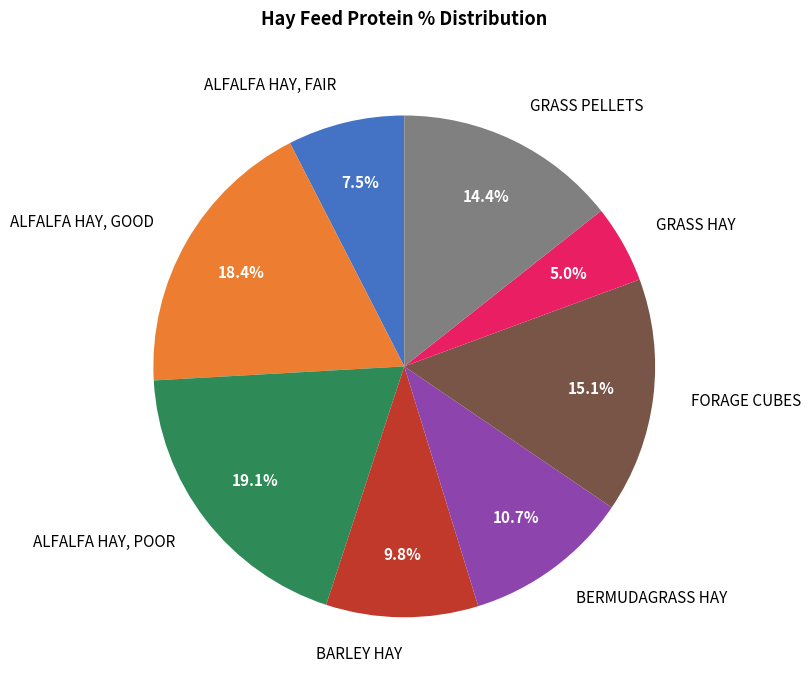

To the nearest percent, what is the difference between the ALFALFA HAY, GOOD and ALFALFA HAY, FAIR slice percentages?

11%